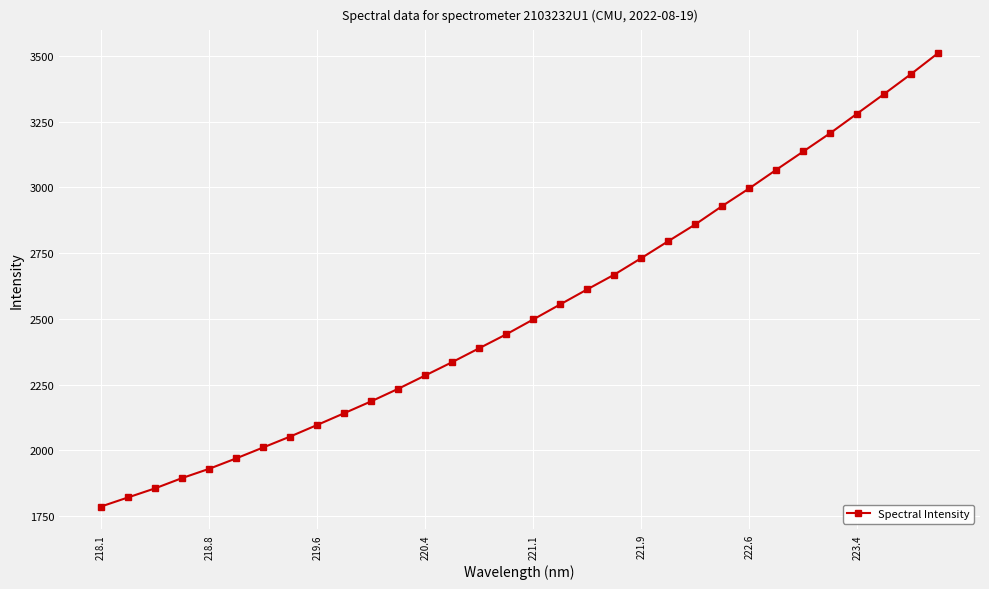

Reading left to right, what are all the values shown in this chart?

1786.2	1820.9	1855.4	1894.5	1929.7	1969.4	2011.0	2052.5	2096.6	2141.4	2186.6	2234.3	2285.0	2335.8	2388.7	2441.4	2498.1	2555.4	2612.5	2668.4	2731.3	2795.8	2859.5	2929.5	2996.5	3067.2	3136.7	3206.5	3281.0	3355.6	3431.7	3511.1